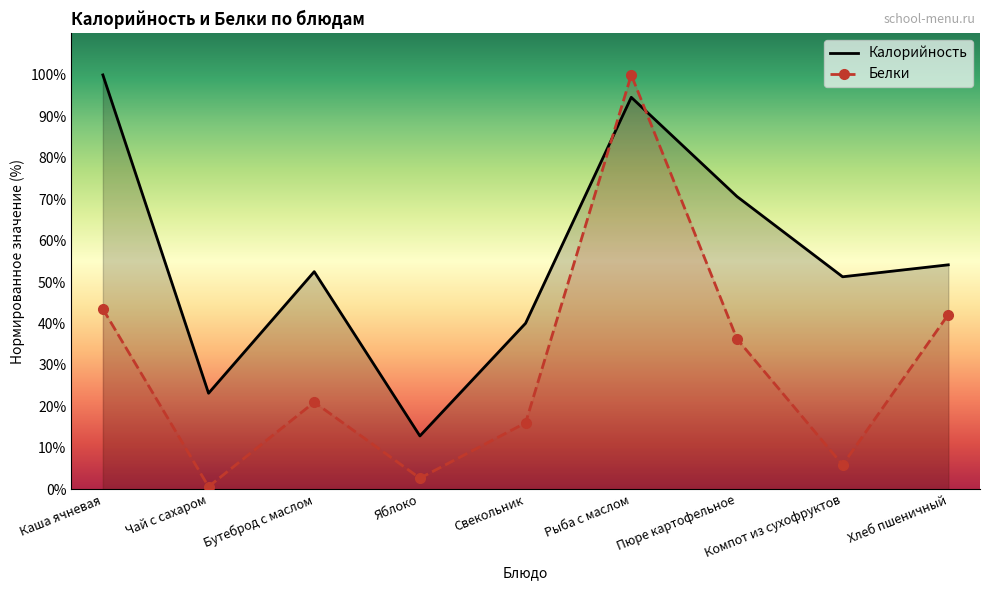

What is the difference between the Калорийность values at Каша ячневая and Рыба с маслом?

5.4